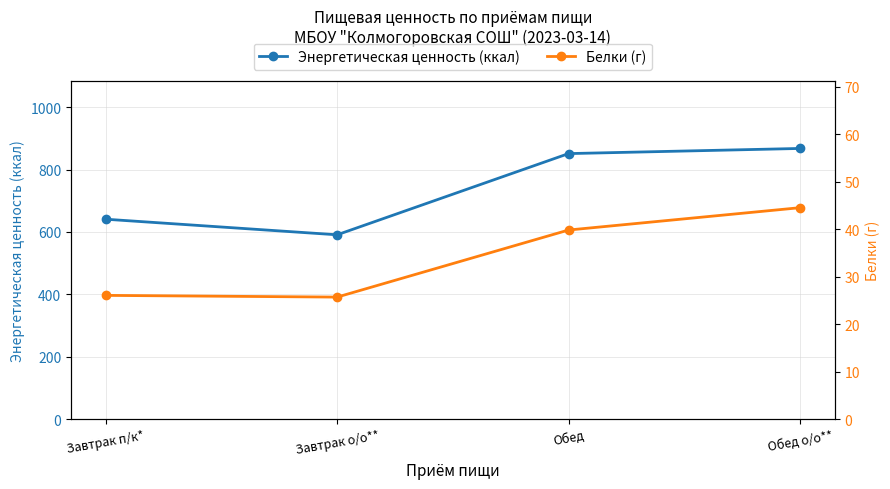

At which label is Энергетическая ценность (ккал) closest to 729?

Завтрак п/к*